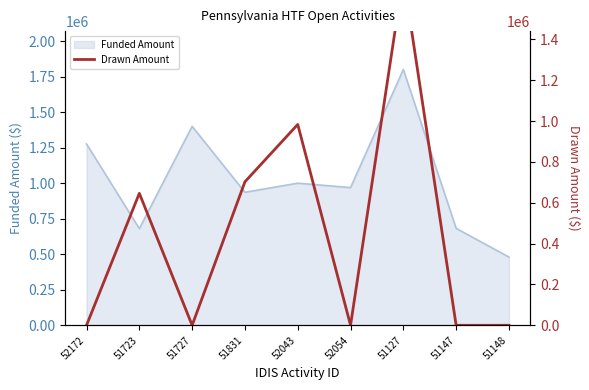

The Funded Amount series shows 935938 at 51831. True or false?

True